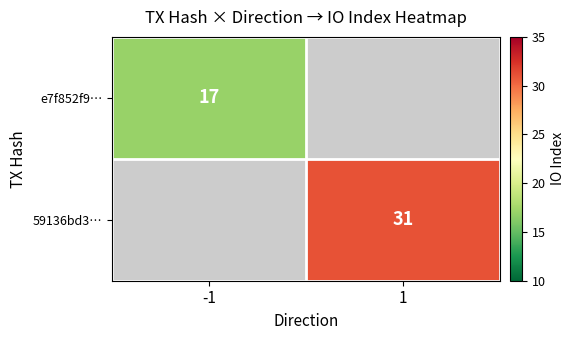

The value of e7f852f9… at -1 is 27.9. True or false?

False